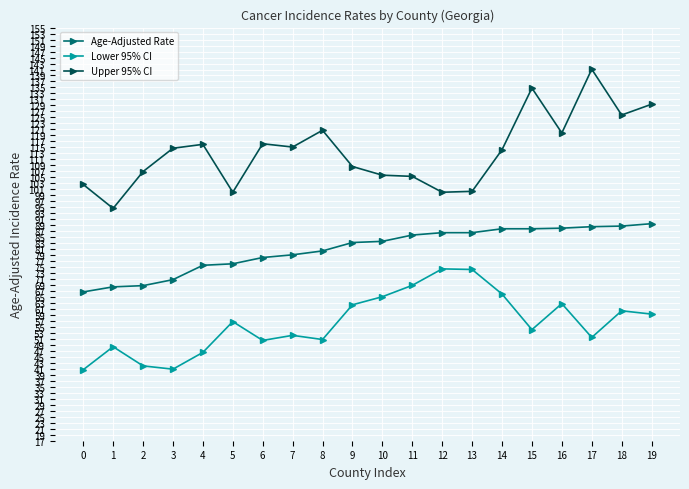

What is the spread (max minus min) of values at 11?

36.4